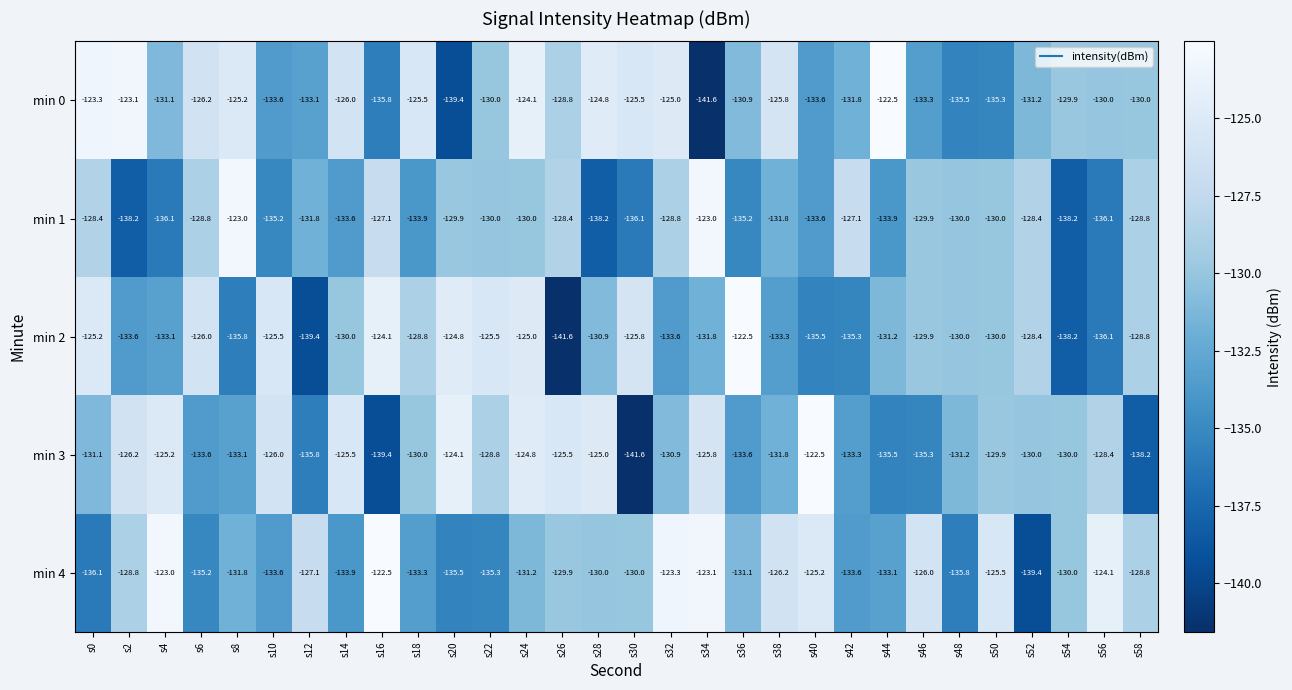

True or false: min 3 has a value of -80.9 at s34.

False